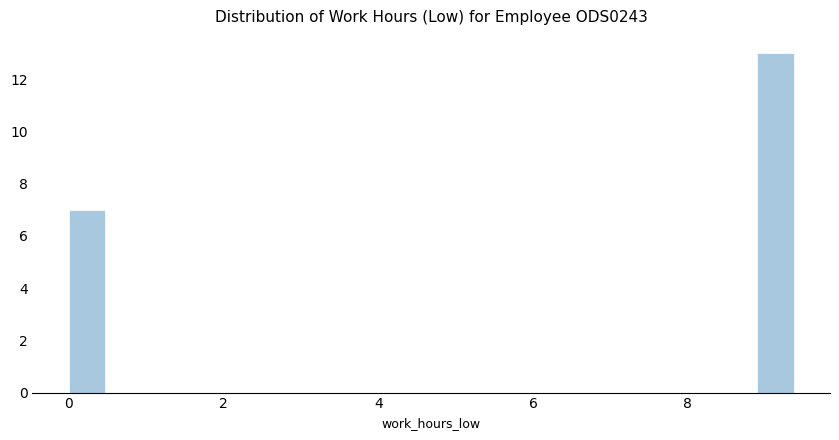

Read against the x-axis, roughly where is the centre of the tallest bar?

9.2